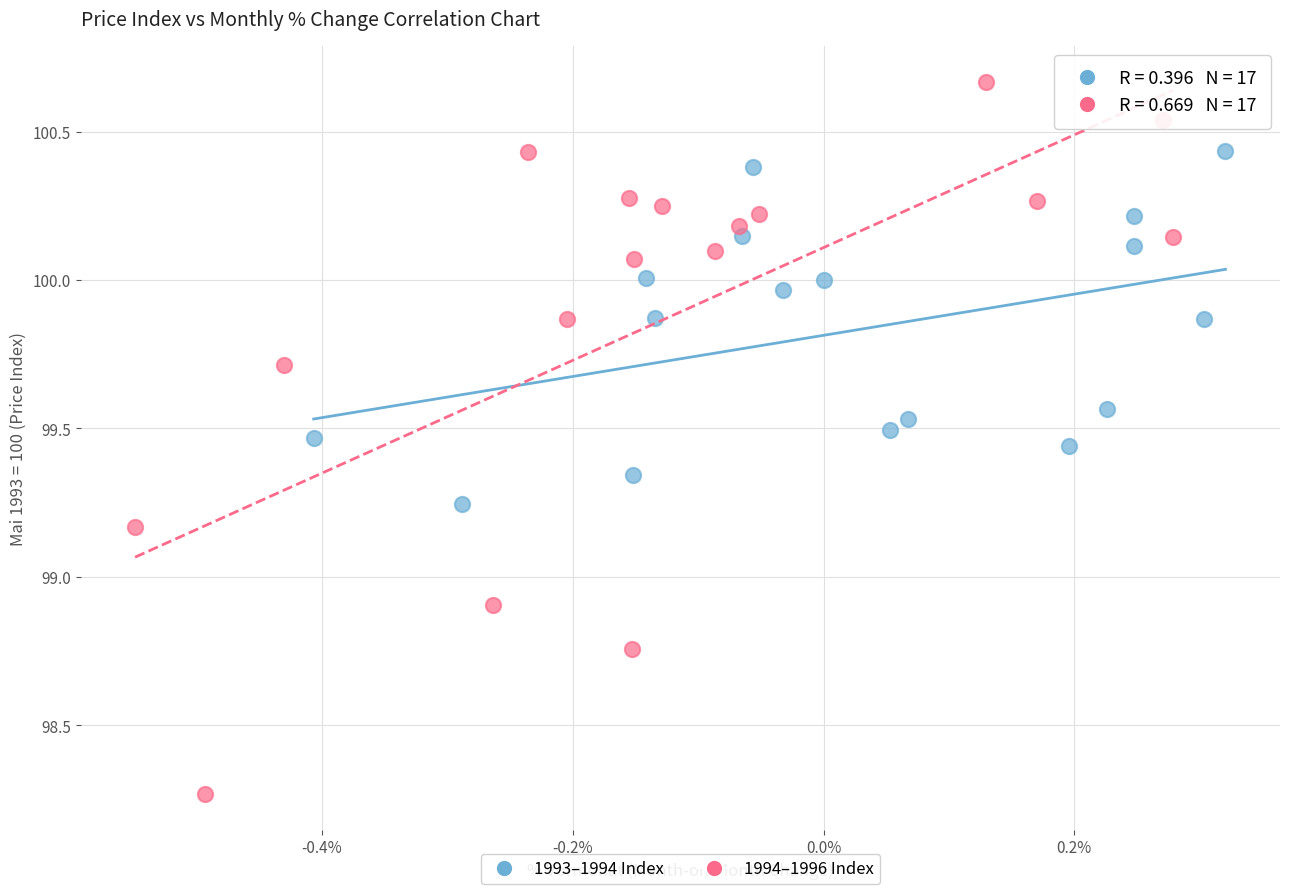

Which series has the largest Y range (max minus min)?

1994–1996 Index